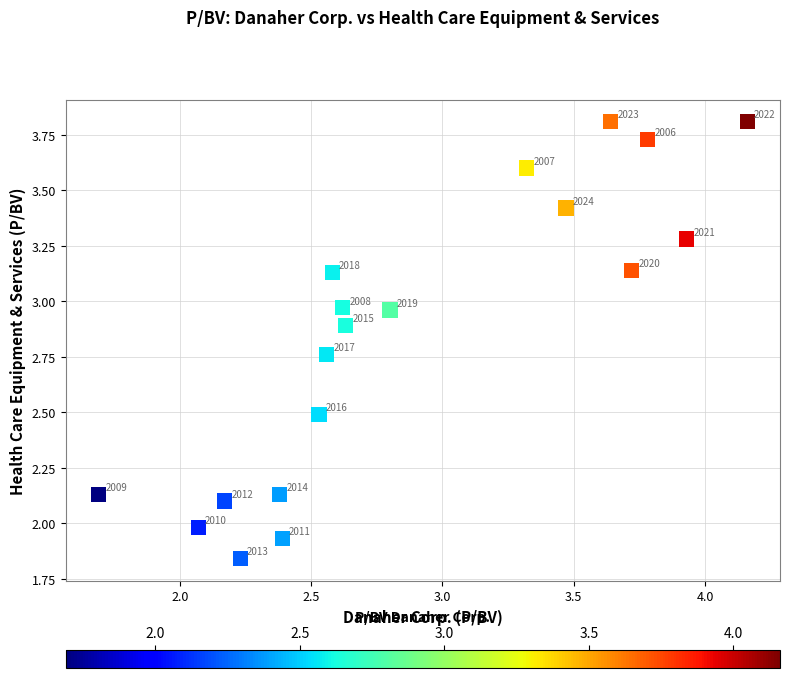

What is the range of X values (max minus min)?

2.5